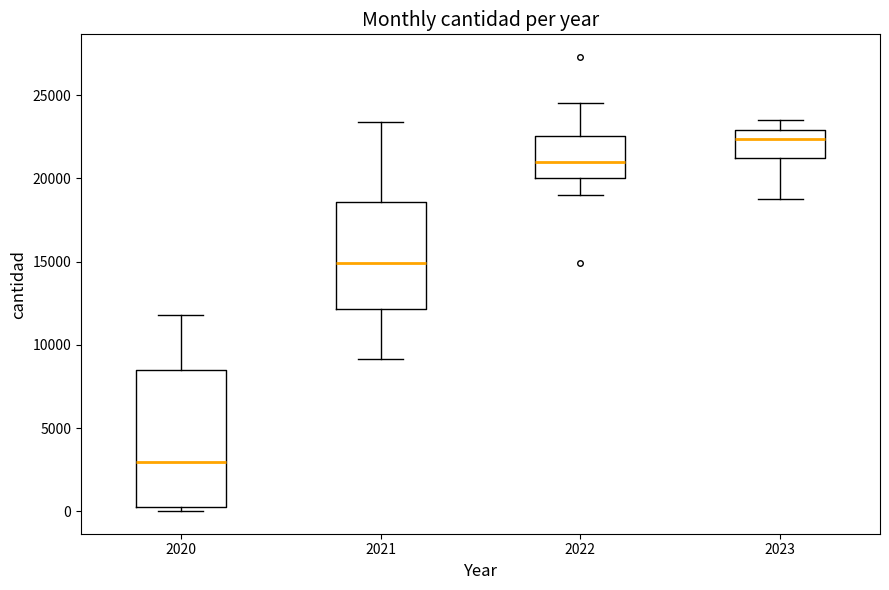

Where is the lower edge of the box at x = 2023 on the y-axis? The values are not printed on the chart, so give them approximately, as read against the axis.

21000